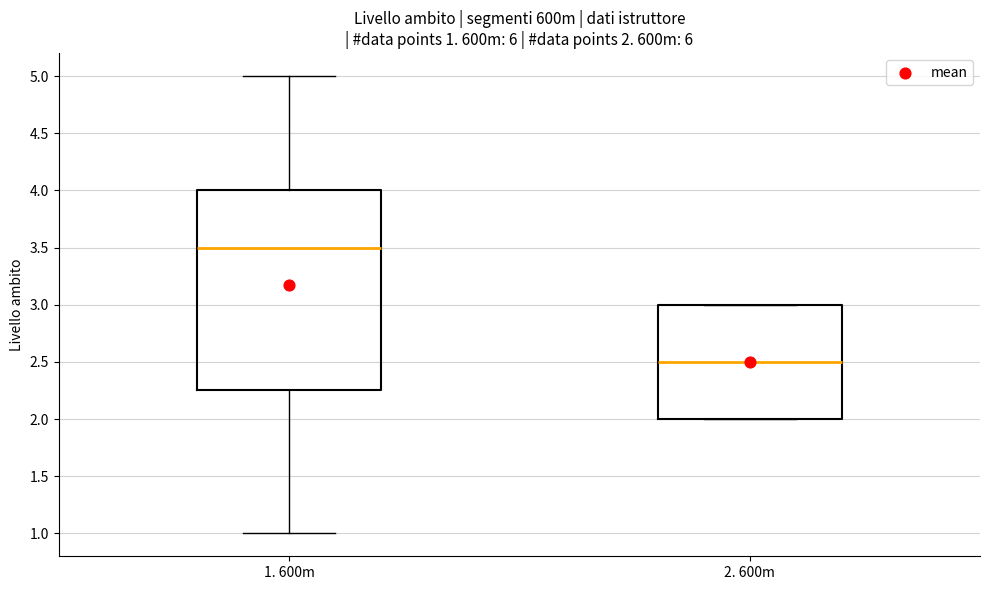

Comparing the boxes themselves (not the whiskers), which one is the tallest?

1. 600m